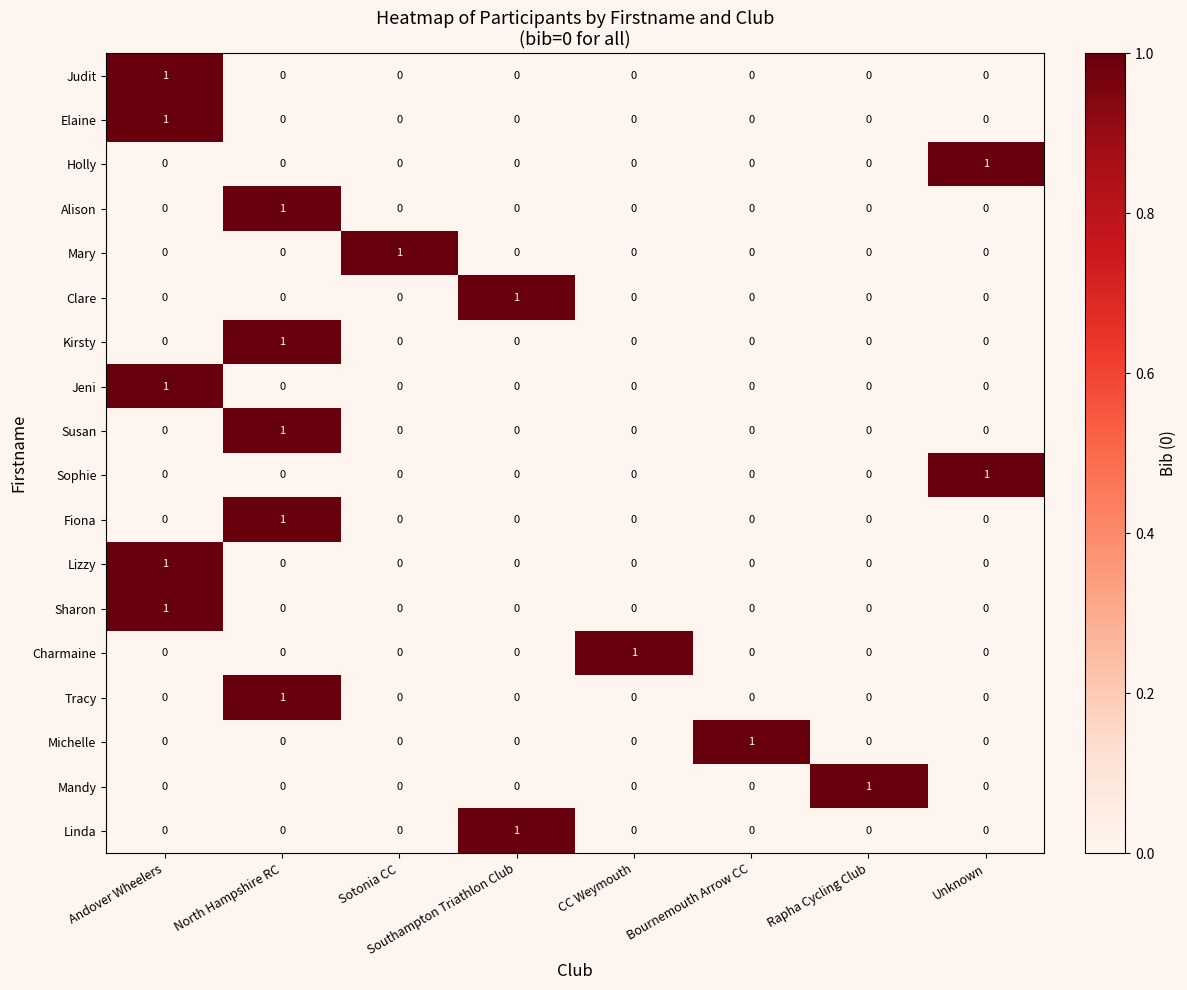

The Clare series shows 1 at Unknown. True or false?

False